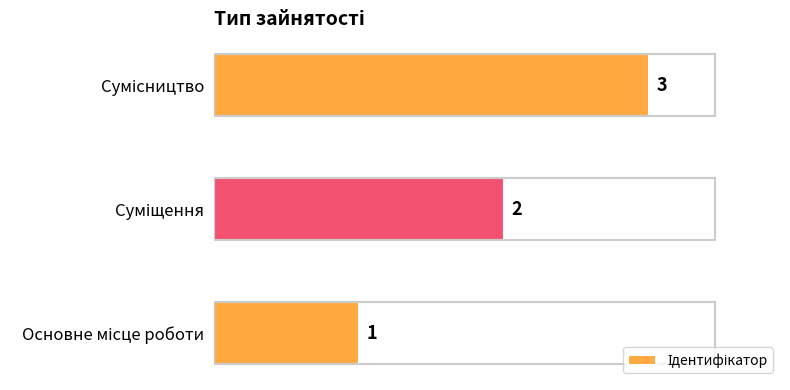

What is the greatest value displayed?

3